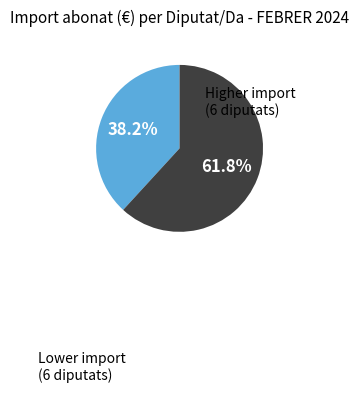

Is there a majority slice in this chart?

Yes